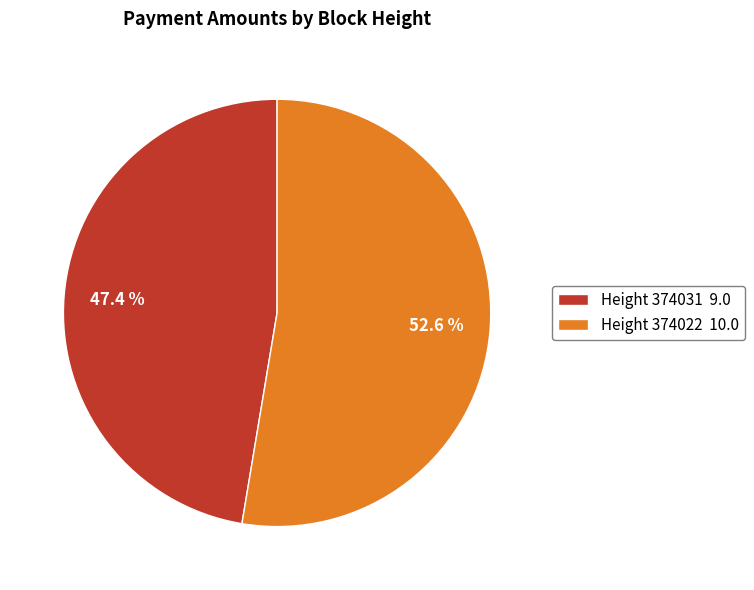

How many segments does this pie chart have?

2